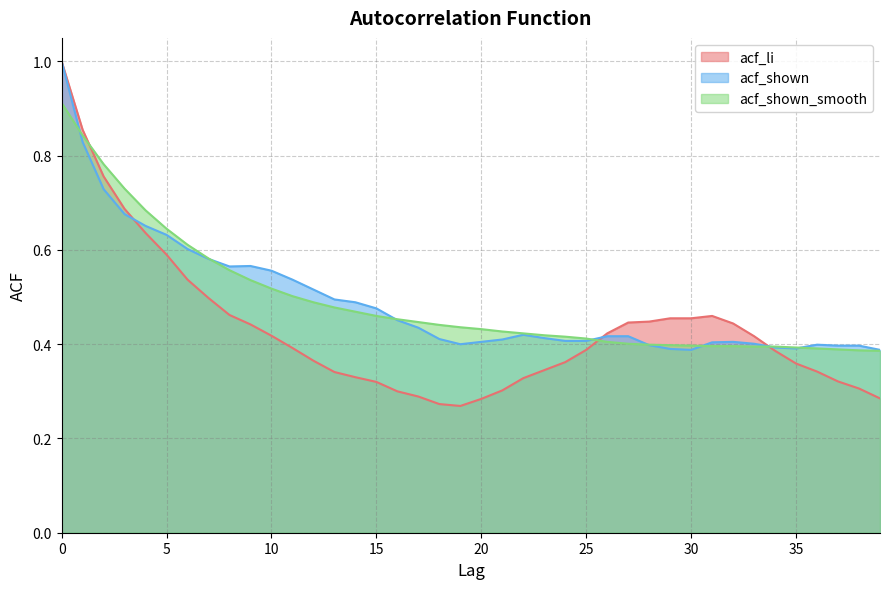

What is the approximate value of acf_shown at 16?

0.5